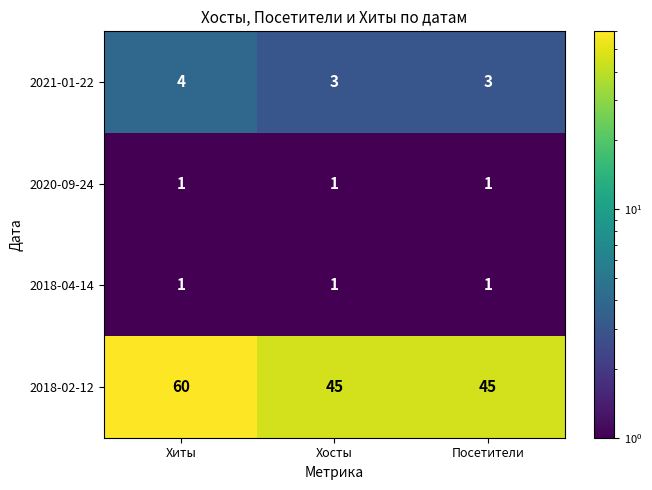

What value does the 2018-02-12 series have at Посетители?

45